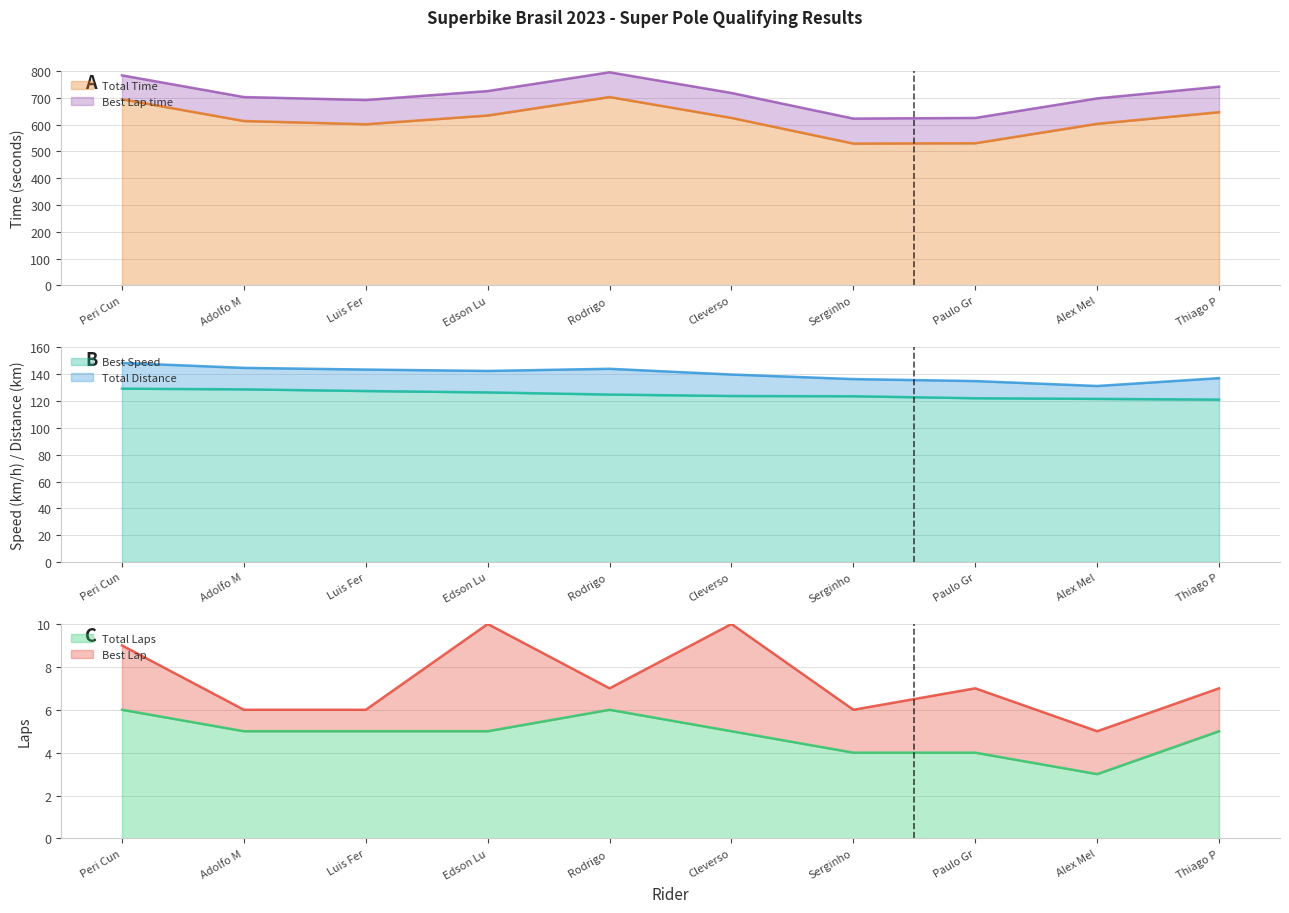

At which label does Total Laps first exceed 5?

Peri Cun